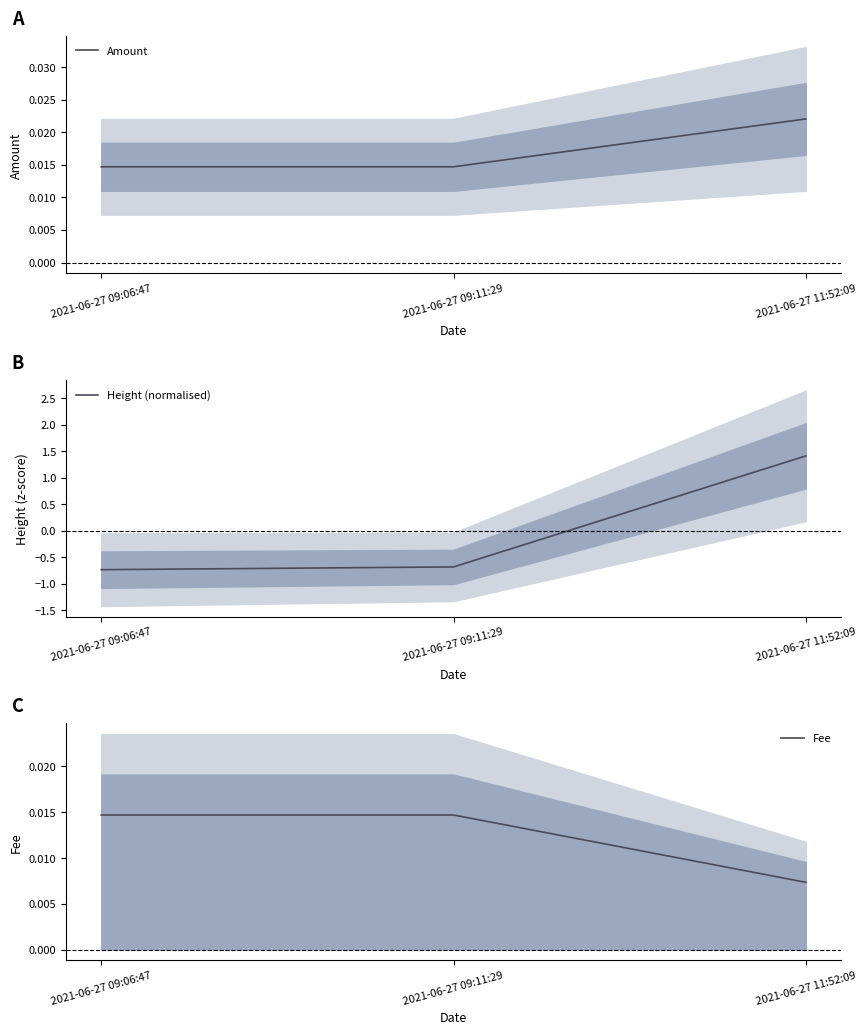

Reading left to right, list all the values displayed in this chart.

Amount: 0.0	0.0	0.0
Height (normalised): -0.7	-0.7	1.4
Fee: 0.0	0.0	0.0